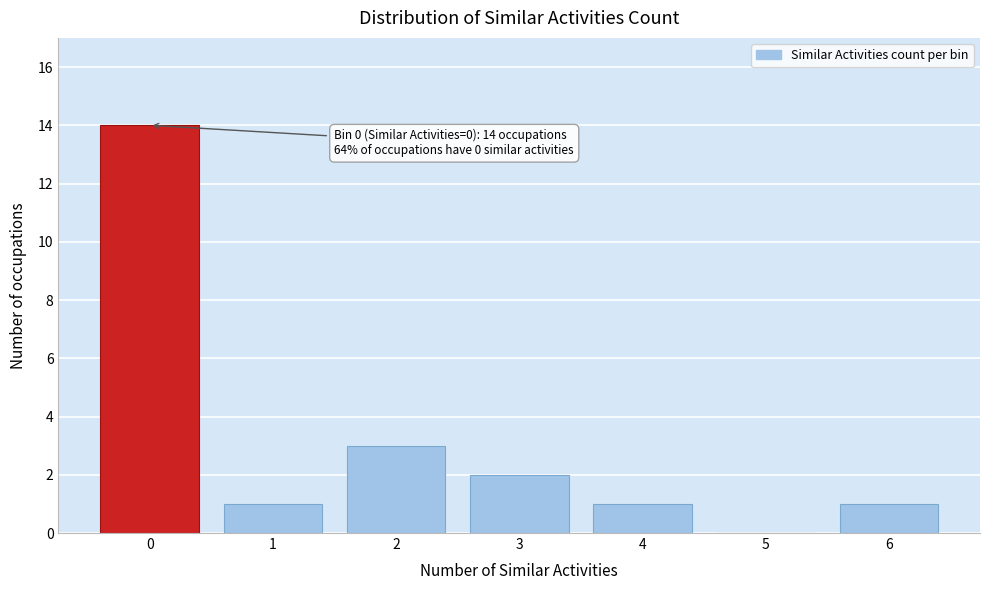

Reading left to right, transcribe all the data shown in this chart.

0=14	1=1	2=3	3=2	4=1	5=0	6=1